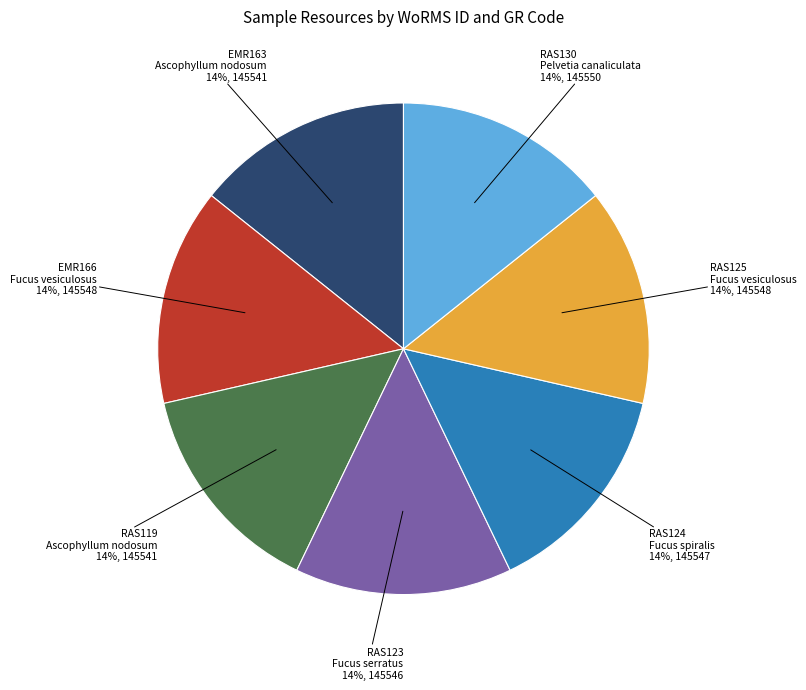

Is there a majority slice in this chart?

No